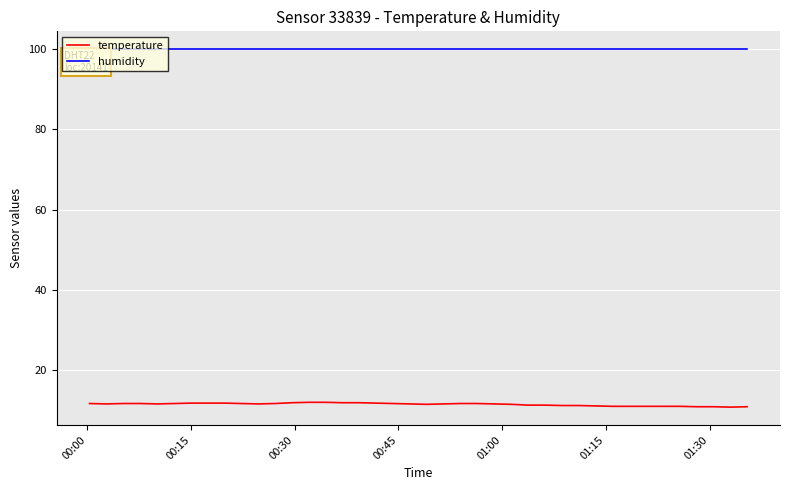

How many lines are shown in the chart?

2